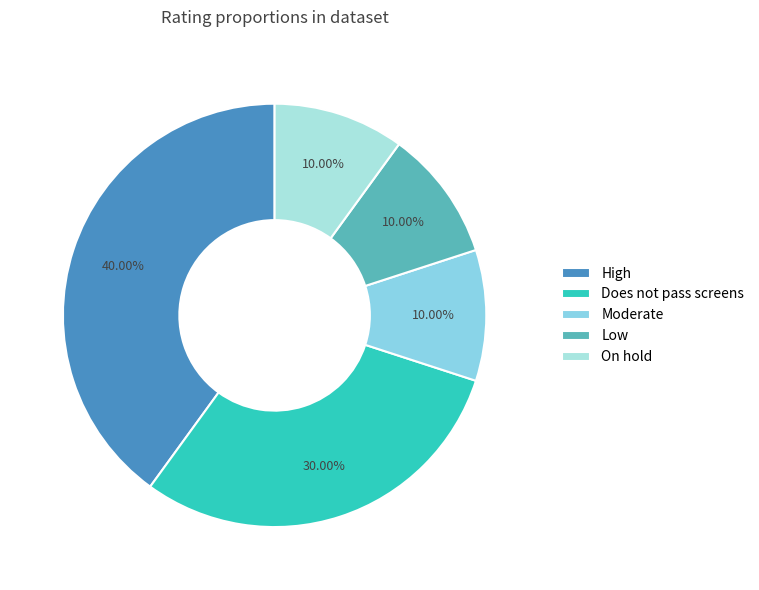

Is there a majority slice in this chart?

No